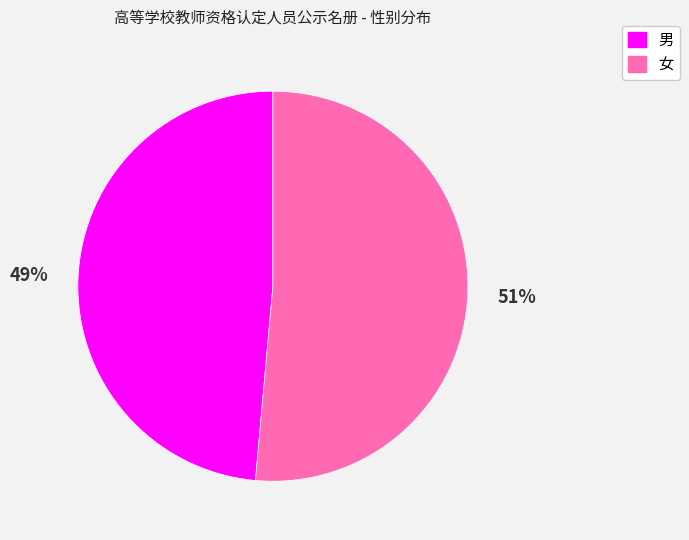

To the nearest percent, what percentage of the pie is 男?

49%